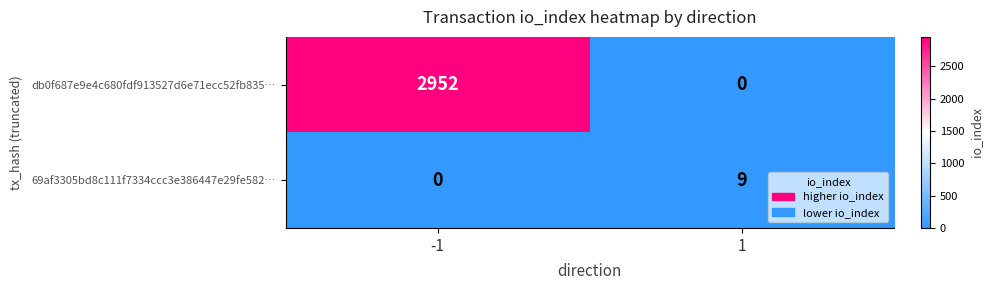

List the series in order of their peak value, lowest first.

69af3305bd8c111f7334ccc3e386447e29fe582…, db0f687e9e4c680fdf913527d6e71ecc52fb835…